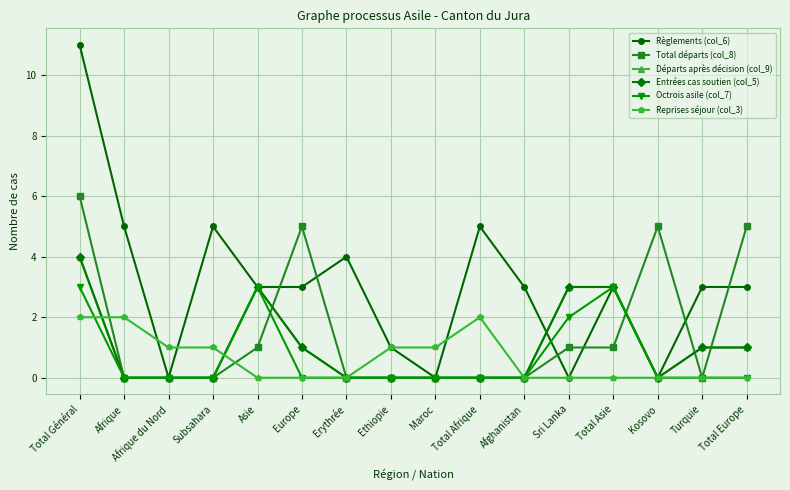

How many lines are shown in the chart?

6